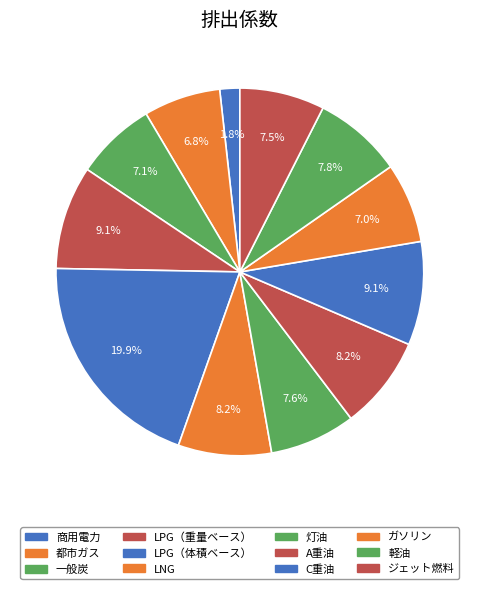

Does C重油 account for over 50% of the chart?

No